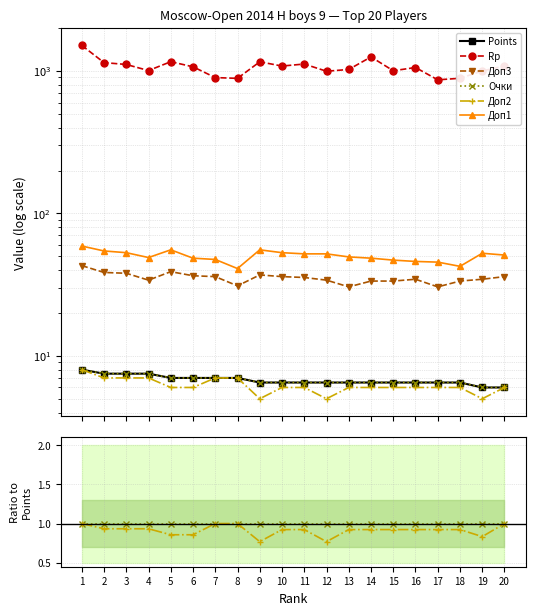

Count the number of categories in the chart.

20